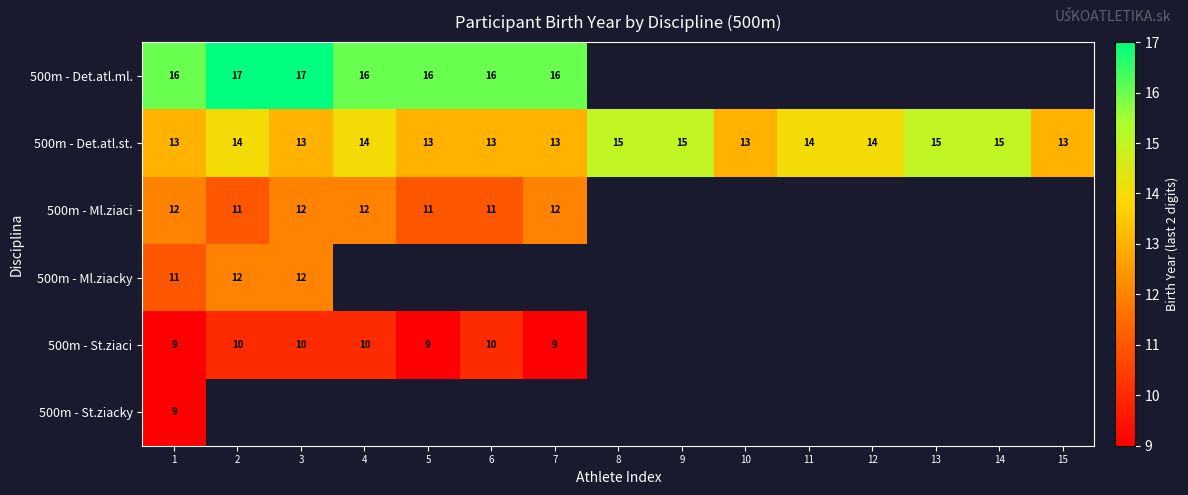

What is the sum of the 500m - Det.atl.st. values at 9 and 2?

29